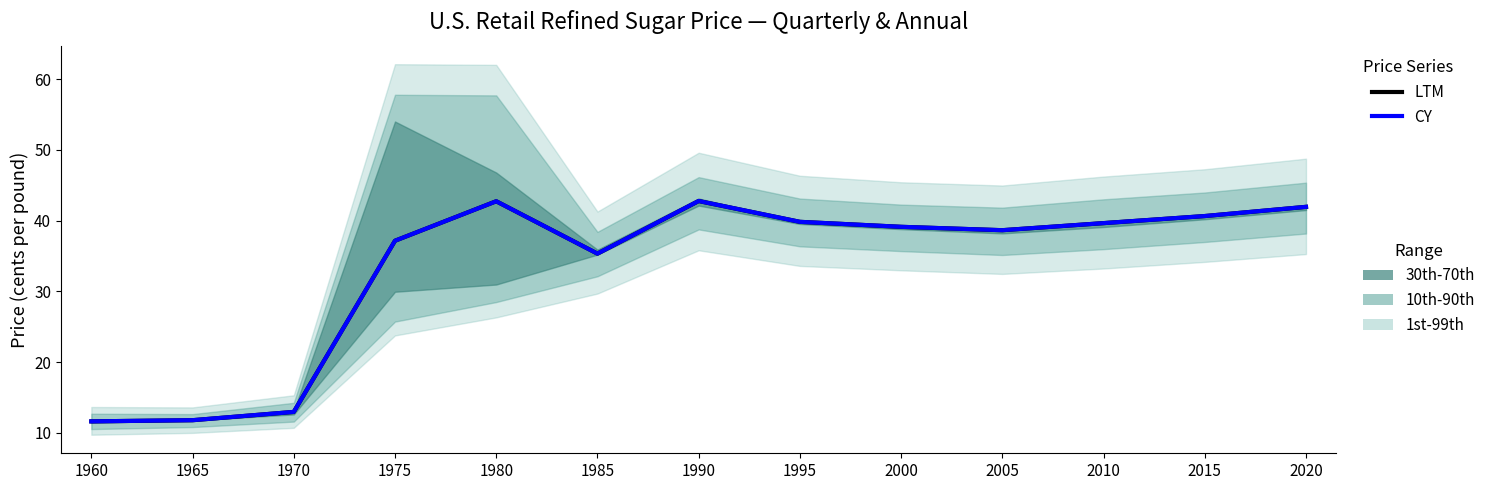

How many series are shown in this chart?

2